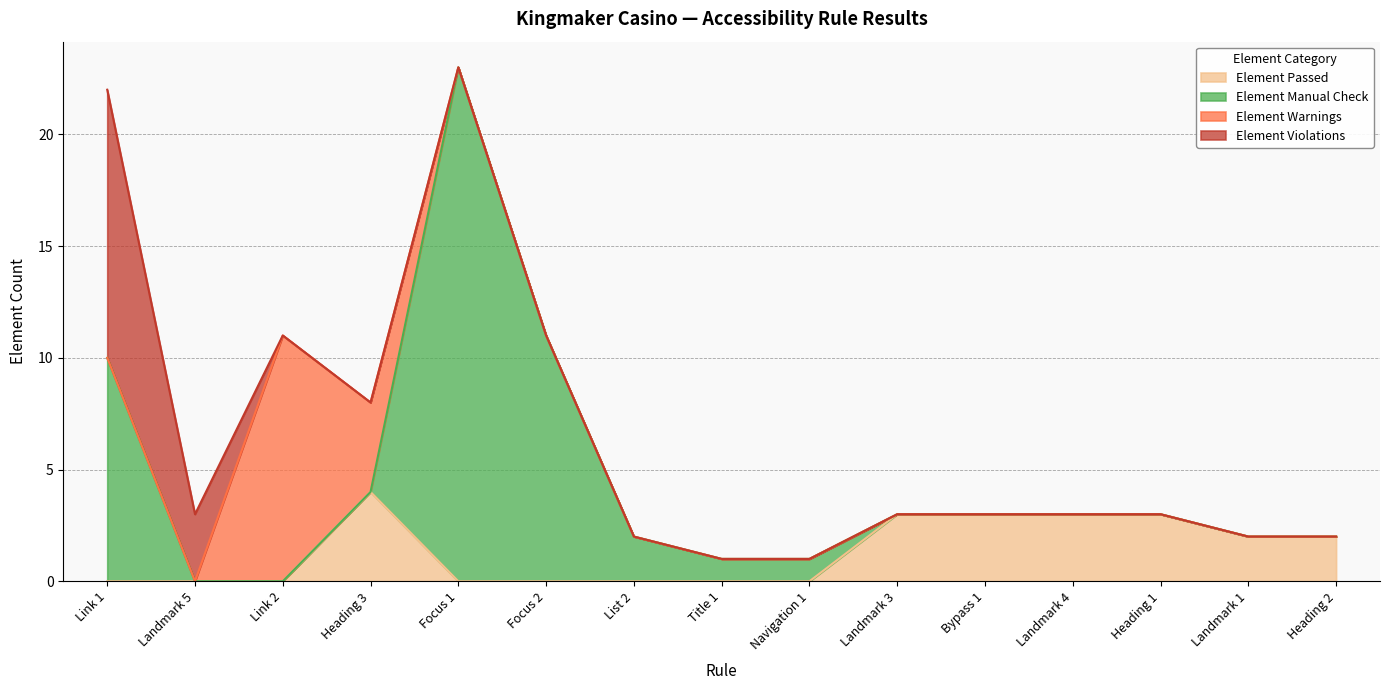

What is the sum of all Element Passed values?

20